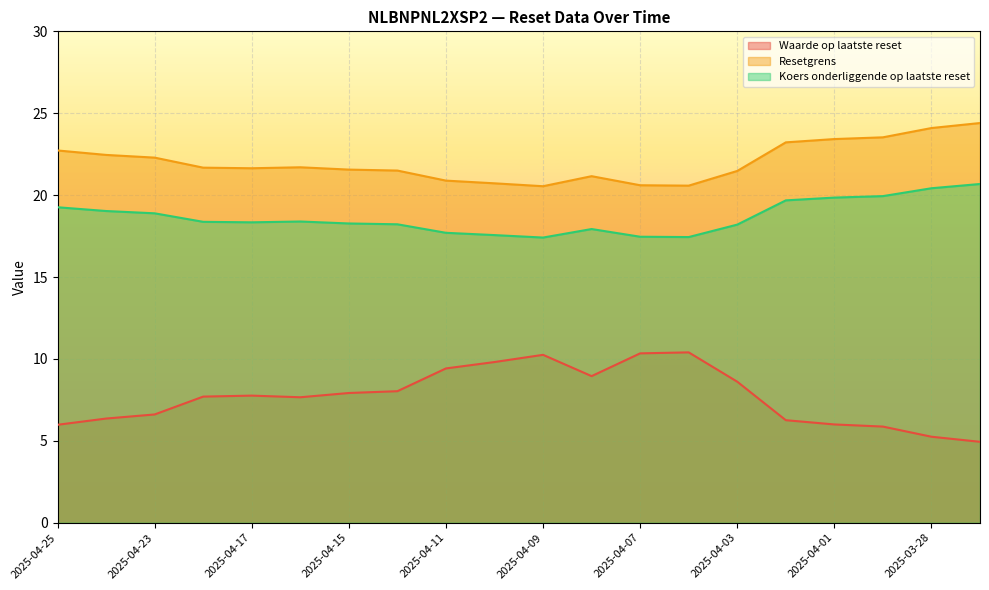

Reading right to left, list all the values displayed in this chart.

Waarde op laatste reset: 4.9	5.2	5.9	6.0	6.3	8.6	10.4	10.3	8.9	10.2	9.8	9.4	8.0	7.9	7.7	7.8	7.7	6.6	6.4	6.0
Resetgrens: 24.4	24.1	23.5	23.4	23.2	21.5	20.6	20.6	21.2	20.5	20.7	20.9	21.5	21.6	21.7	21.6	21.7	22.3	22.5	22.7
Koers onderliggende op laatste reset: 20.7	20.4	19.9	19.9	19.7	18.2	17.4	17.5	17.9	17.4	17.6	17.7	18.2	18.3	18.4	18.3	18.4	18.9	19.0	19.3